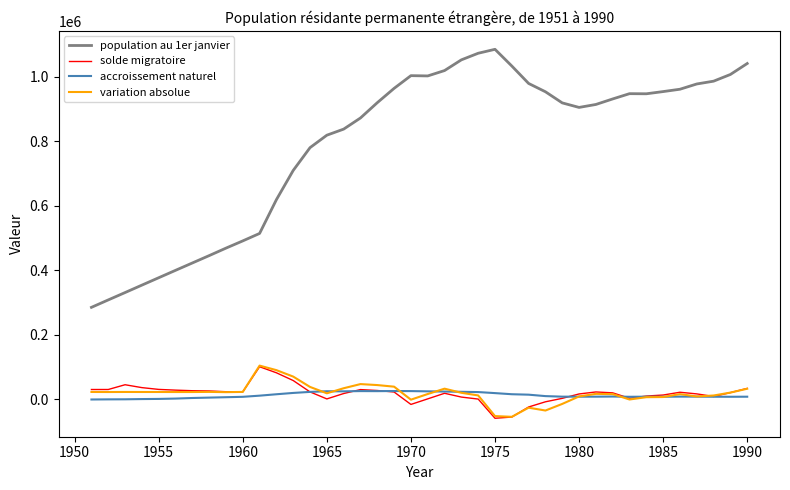

What is the highest value of the population au 1er janvier series?

1084326